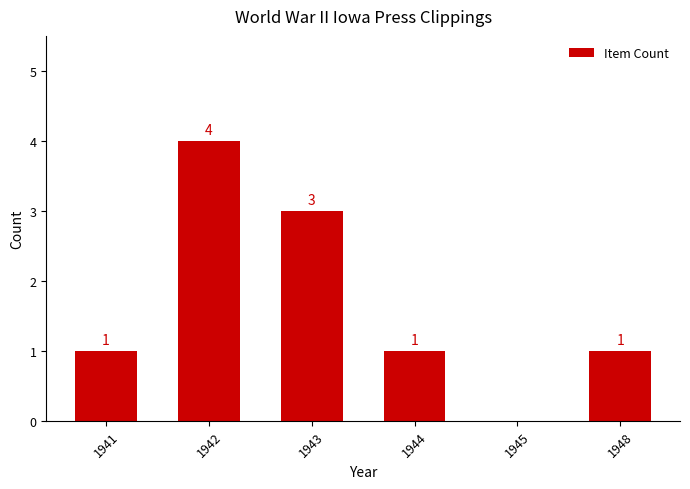

How many series are shown in this chart?

1